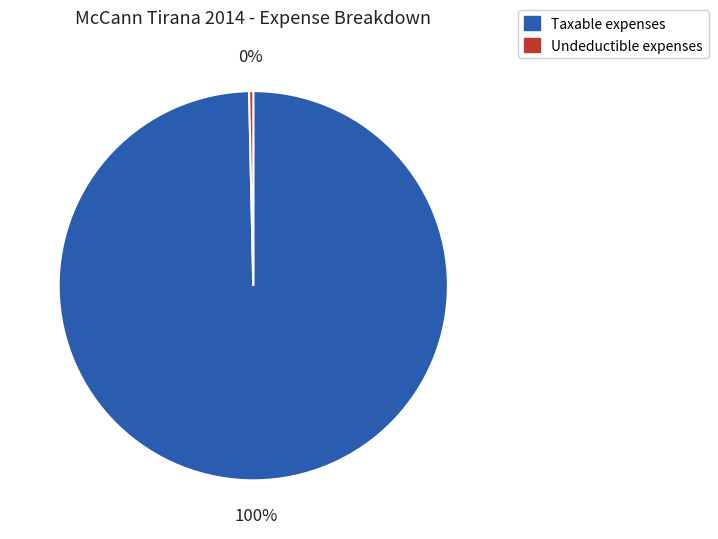

Between Taxable and Undeductible, which is larger?

Taxable